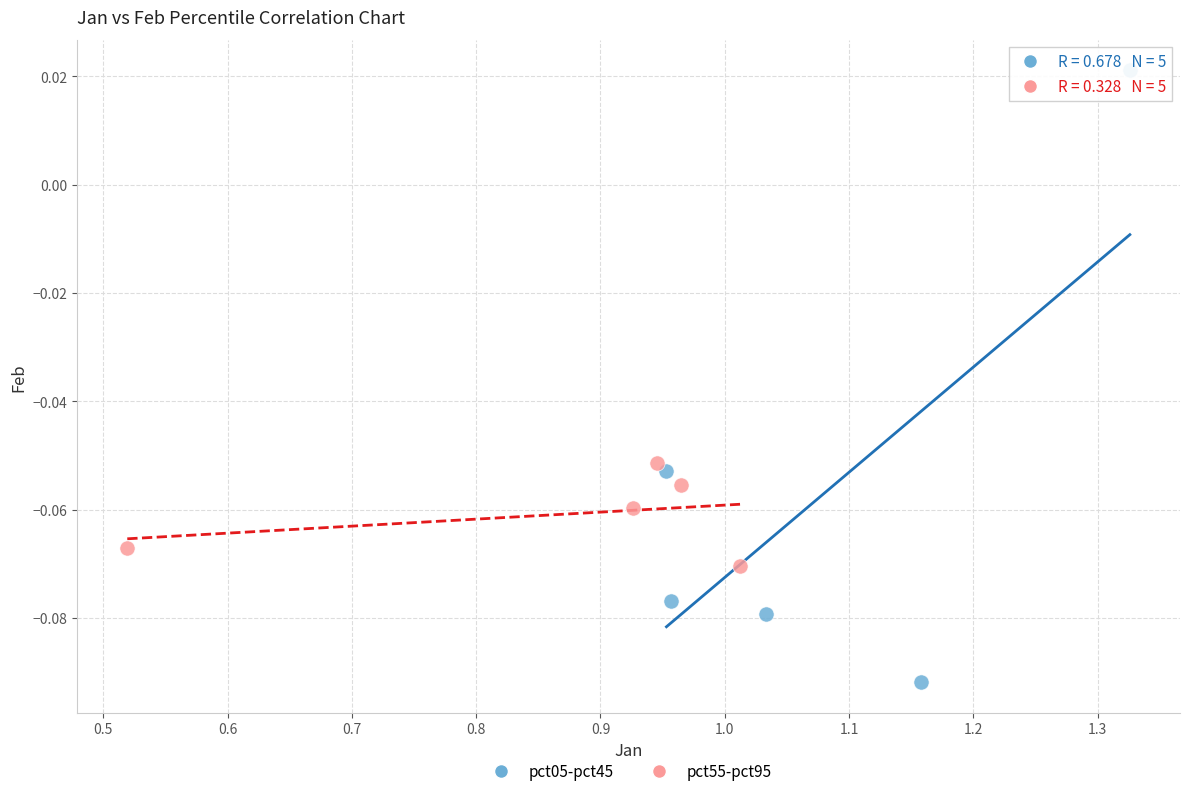

Which series has the largest Y range (max minus min)?

pct05-pct45